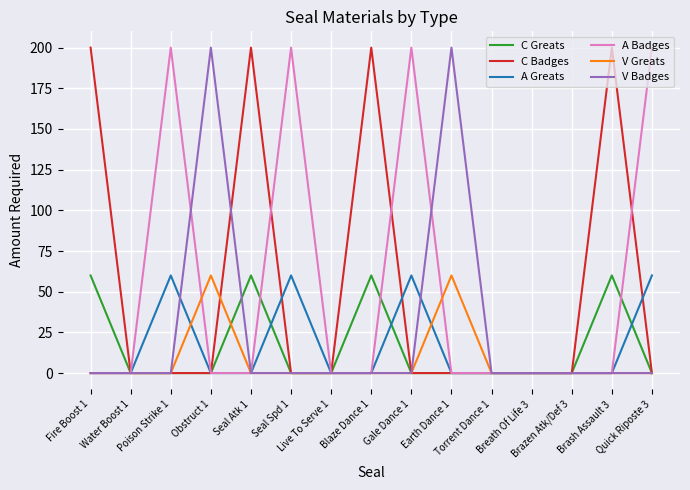

What is the maximum value shown in the chart?

200